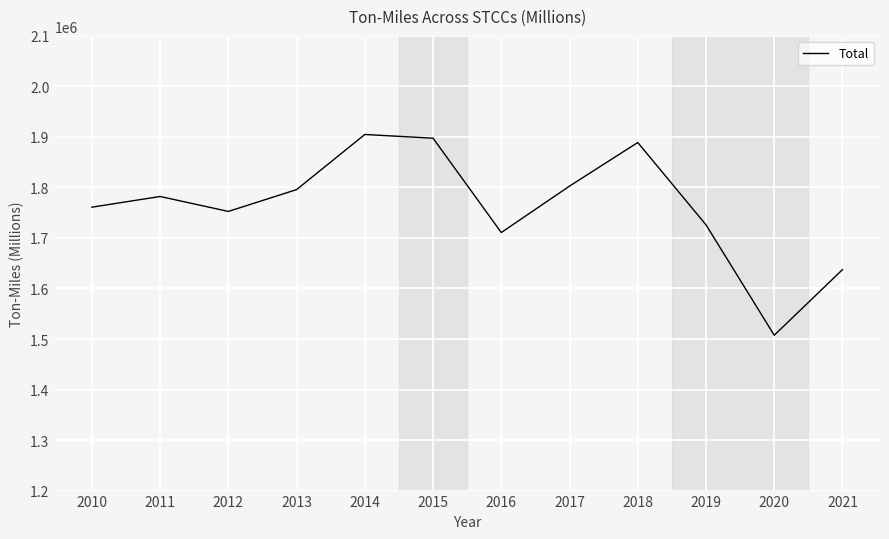

What is the difference between the maximum and minimum values?

397334.2